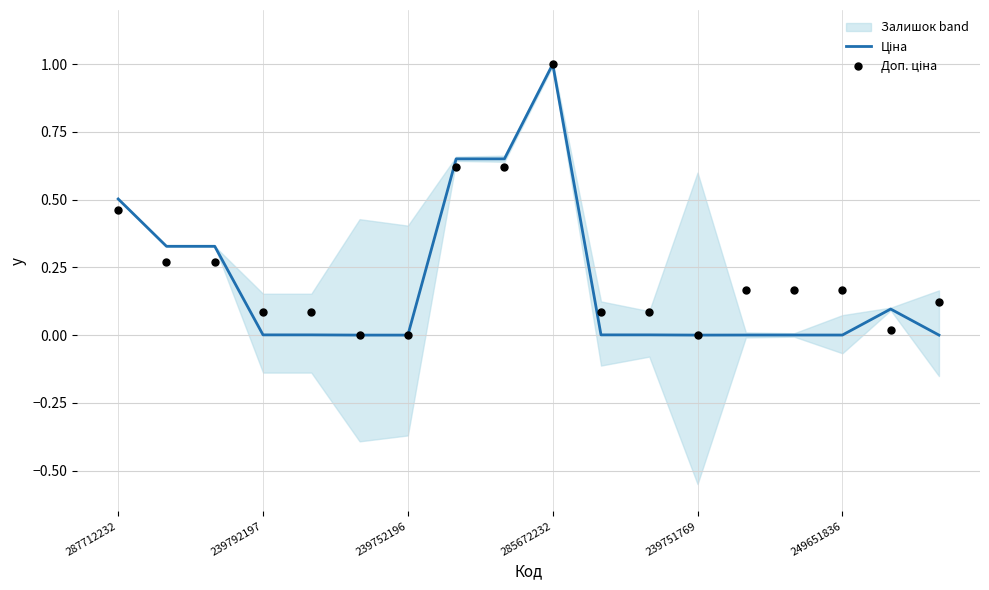

What are all the series names shown in the legend?

Ціна, Доп. ціна